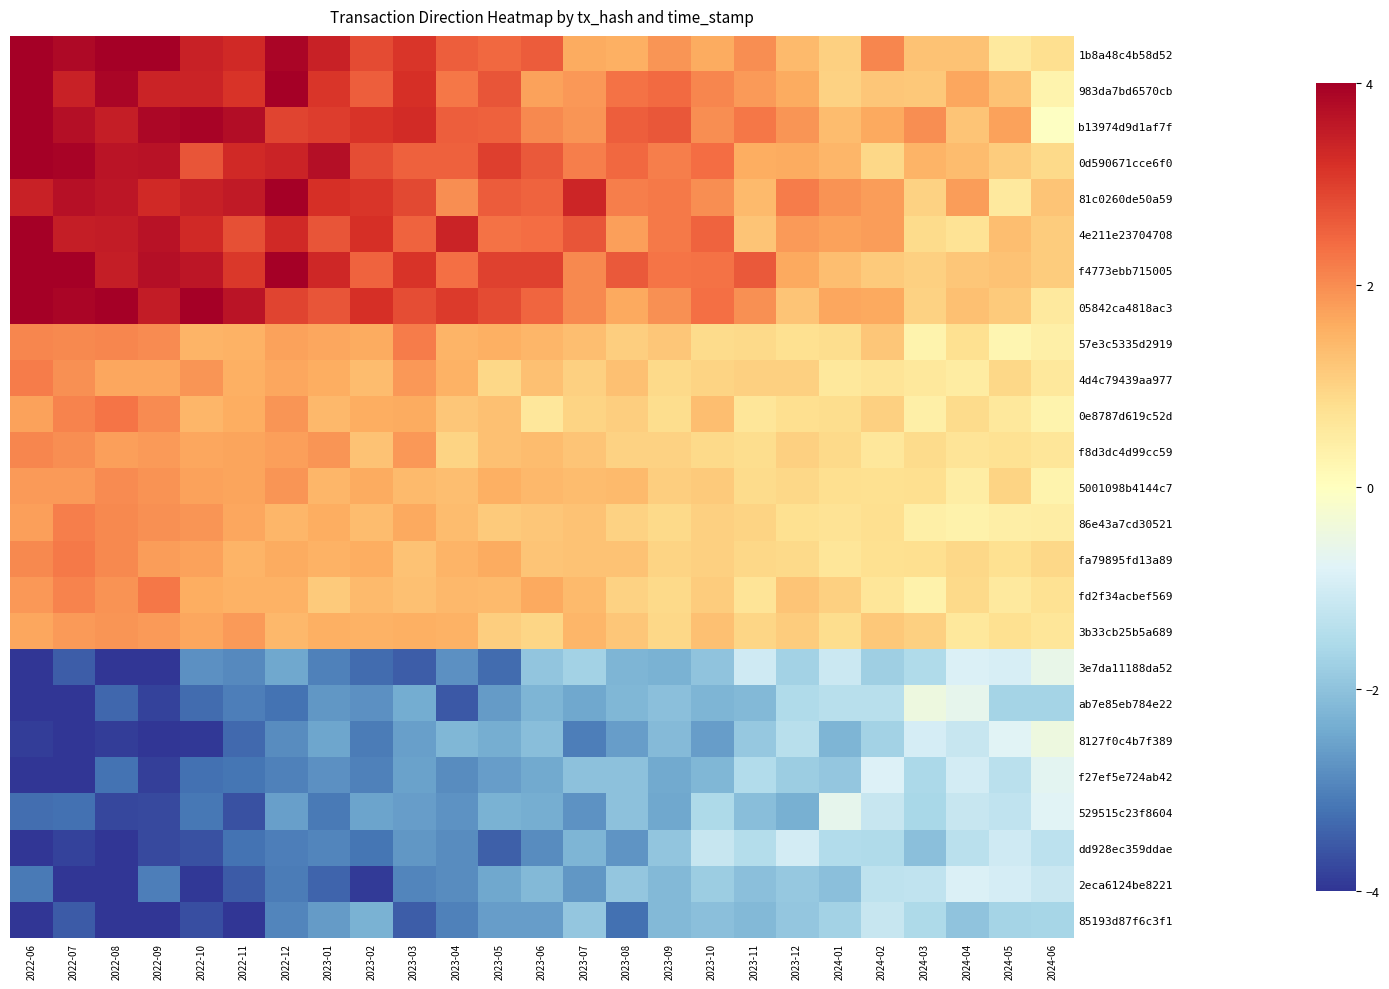

List the series in order of their peak value, lowest first.

85193d87f6c3f1, dd928ec359ddae, 2eca6124be8221, f27ef5e724ab42, 529515c23f8604, 3e7da11188da52, ab7e85eb784e22, 8127f0c4b7f389, 3b33cb25b5a689, 5001098b4144c7, f8d3dc4d99cc59, 86e43a7cd30521, 57e3c5335d2919, 4d4c79439aa977, fa79895fd13a89, fd2f34acbef569, 0e8787d619c52d, 1b8a48c4b58d52, 983da7bd6570cb, b13974d9d1af7f, 0d590671cce6f0, 81c0260de50a59, 4e211e23704708, f4773ebb715005, 05842ca4818ac3